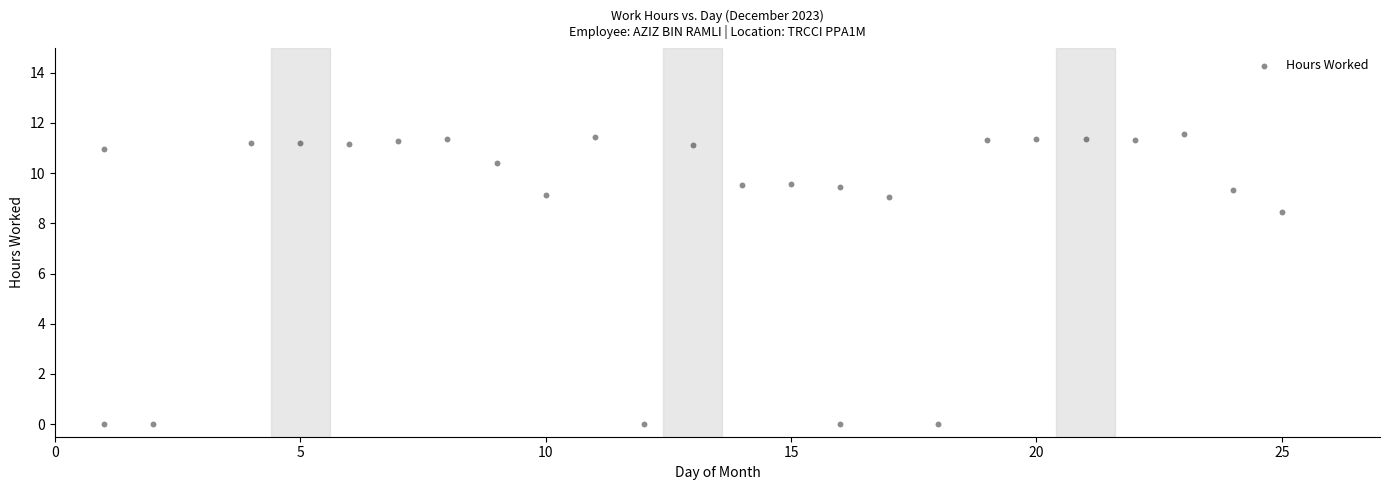

What is the range of Y values (max minus min)?

11.5